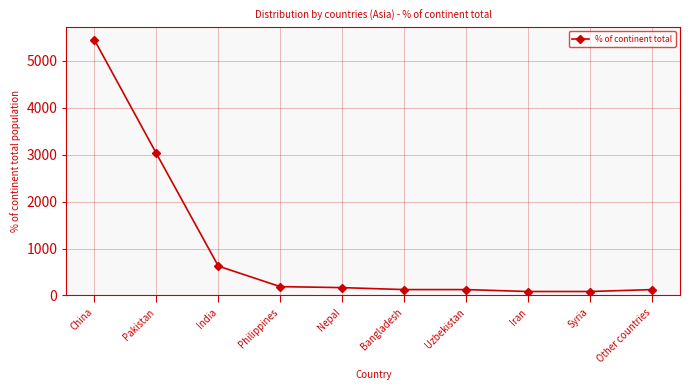

What position from the left is Iran?

8